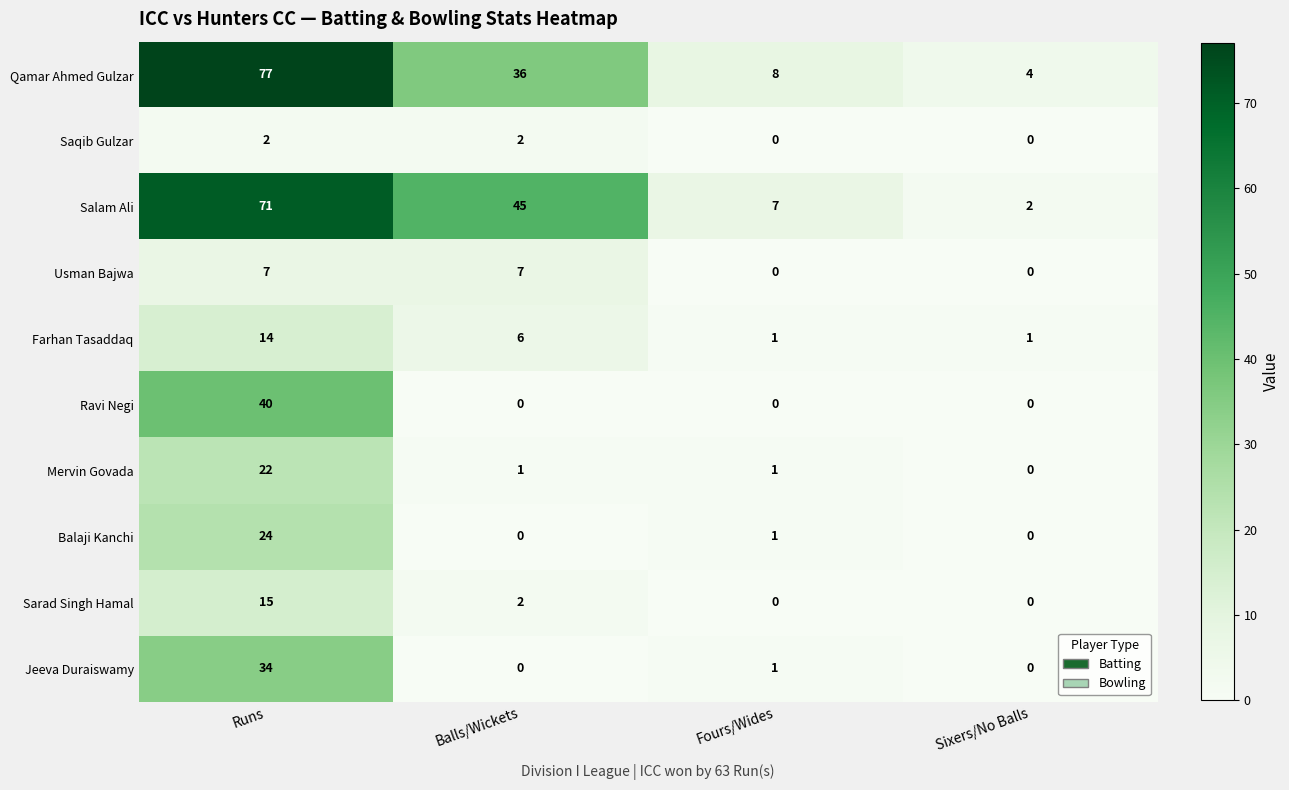

At which category is the sum across all series the highest?

Runs